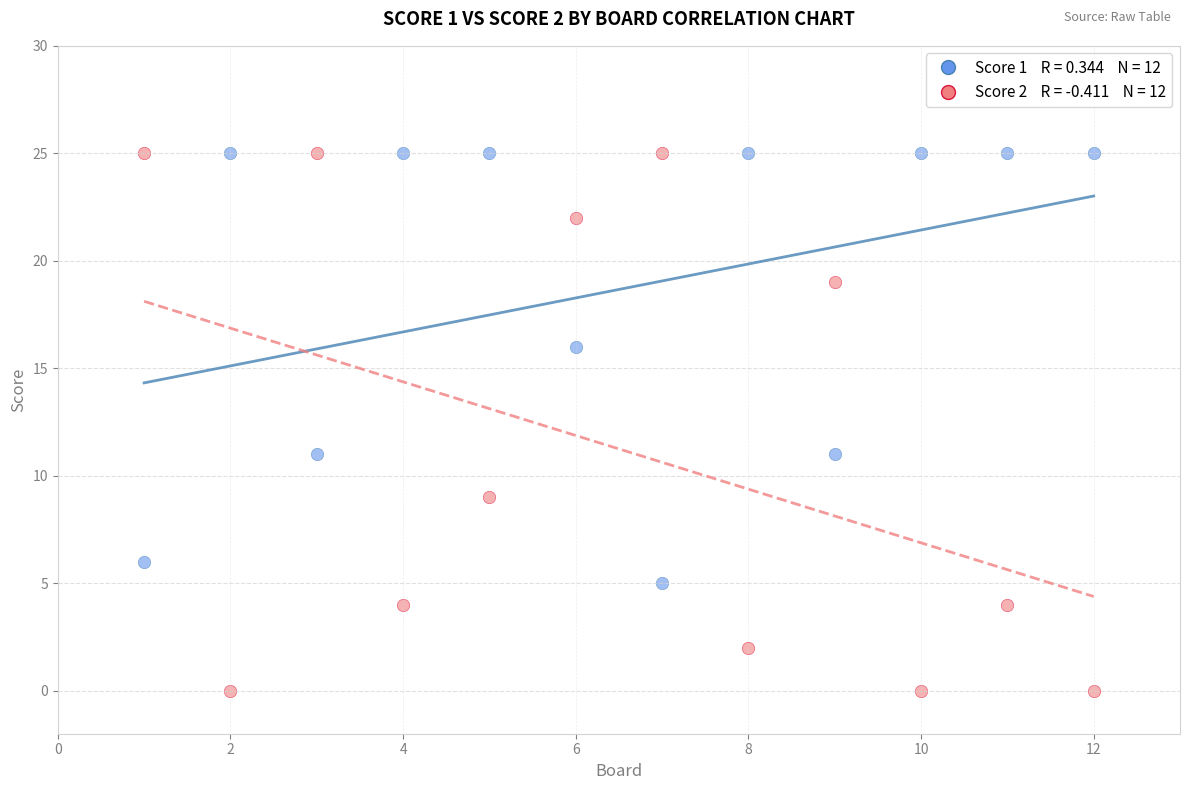

Across all data points, what is the range of Y values (max minus min)?

25